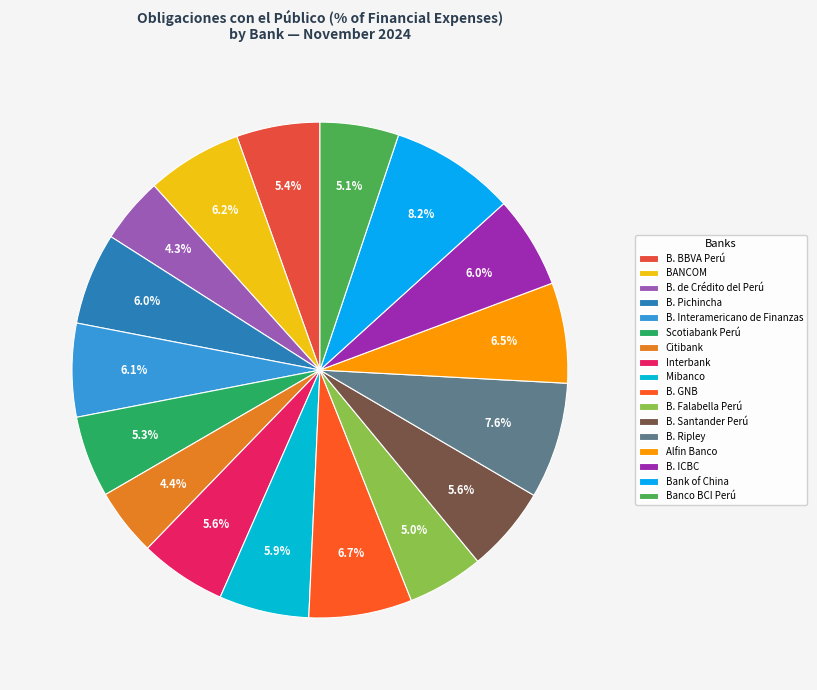

What is the ratio of the value at B. BBVA Perú to the value at Interbank?

1.0